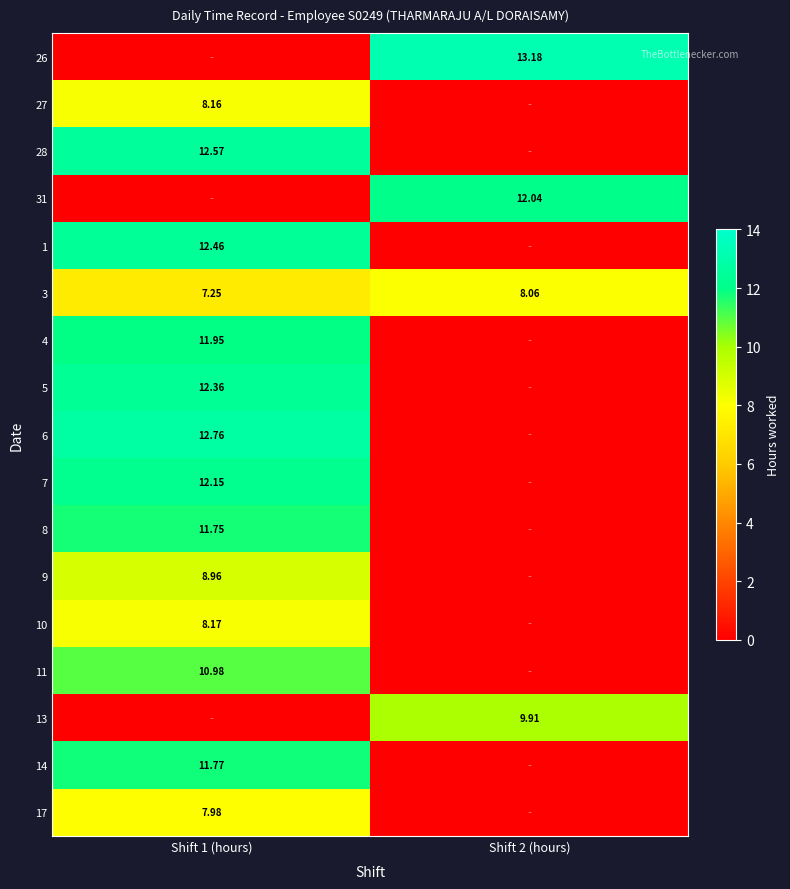

Is the value of 11 at Shift 1 (hours) greater than the value of 9 at Shift 1 (hours)?

Yes